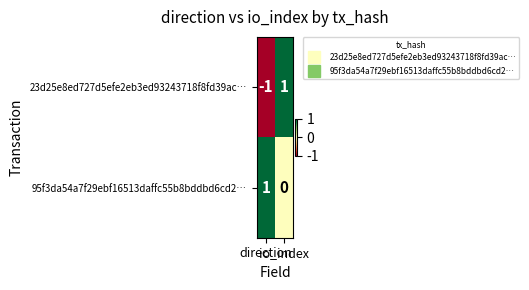

Which series has the largest range (max minus min)?

23d25e8ed727d5efe2eb3ed93243718f8fd39ac…